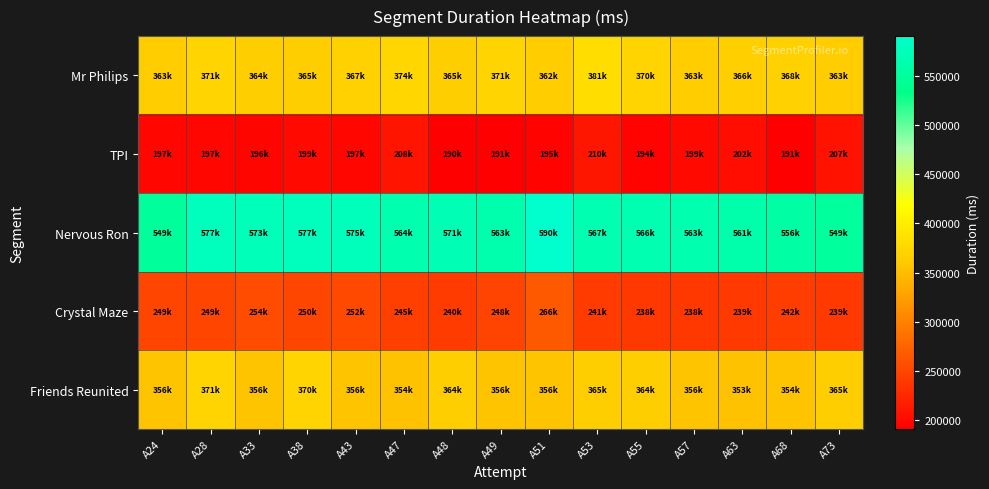

Count the number of categories in the chart.

15